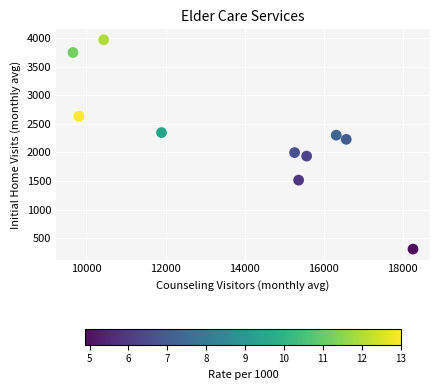

What is the average Y value?

2299.5